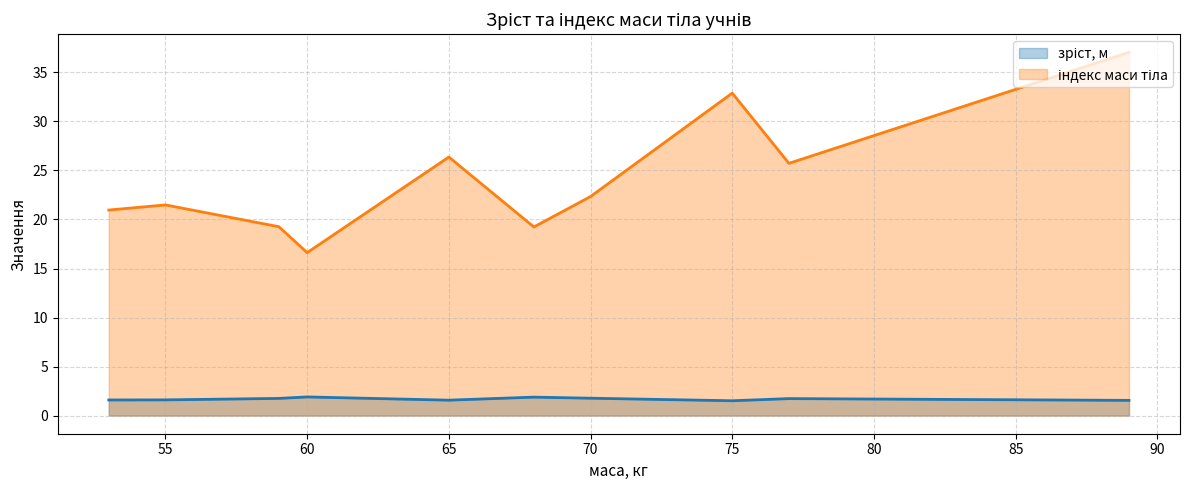

Rank the series at учень 9 from lowest to highest value.

зріст, м, індекс маси тіла